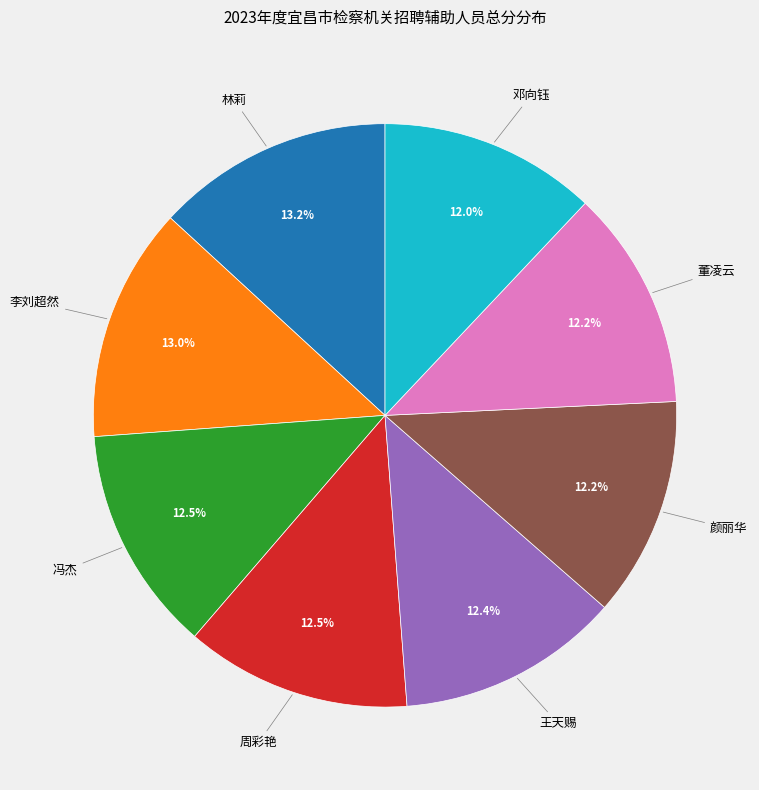

Does any single category account for the majority?

No